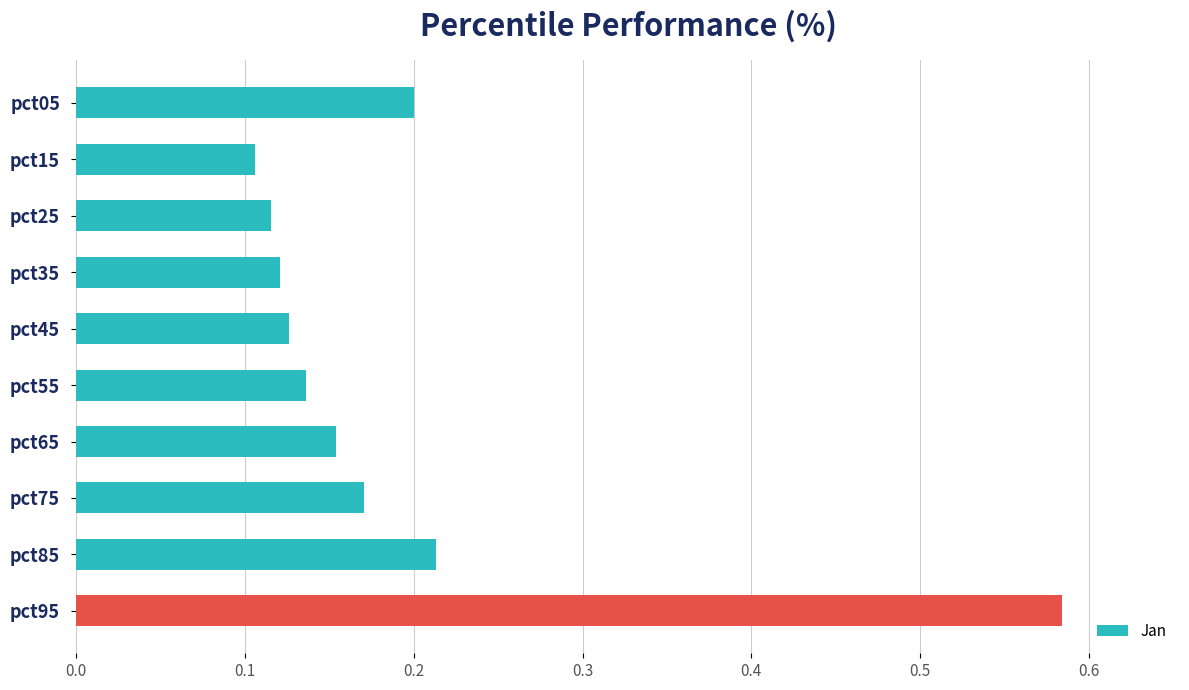

Count the values in the range 0 to 1.

10